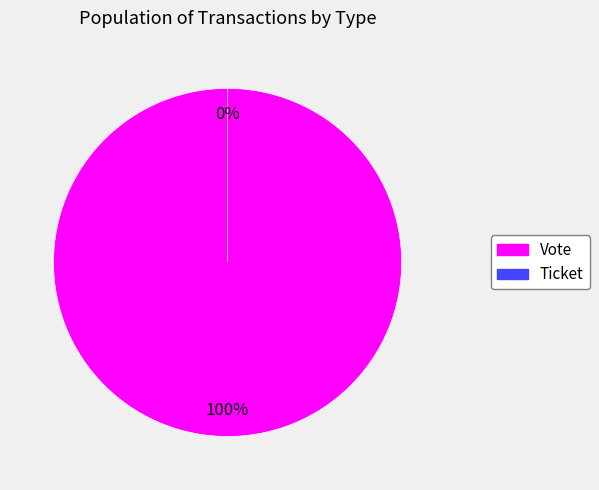

To the nearest percent, what is the average slice percentage?

50%